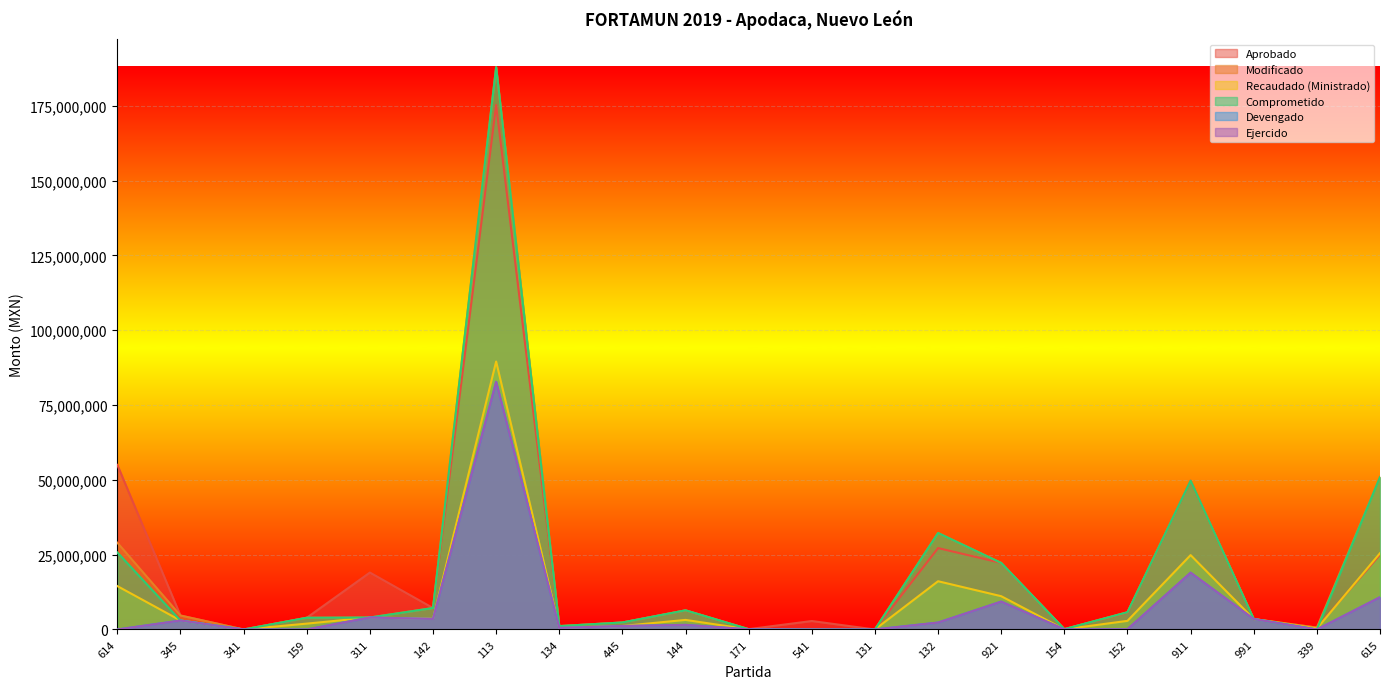

Count the number of data series in this chart.

6